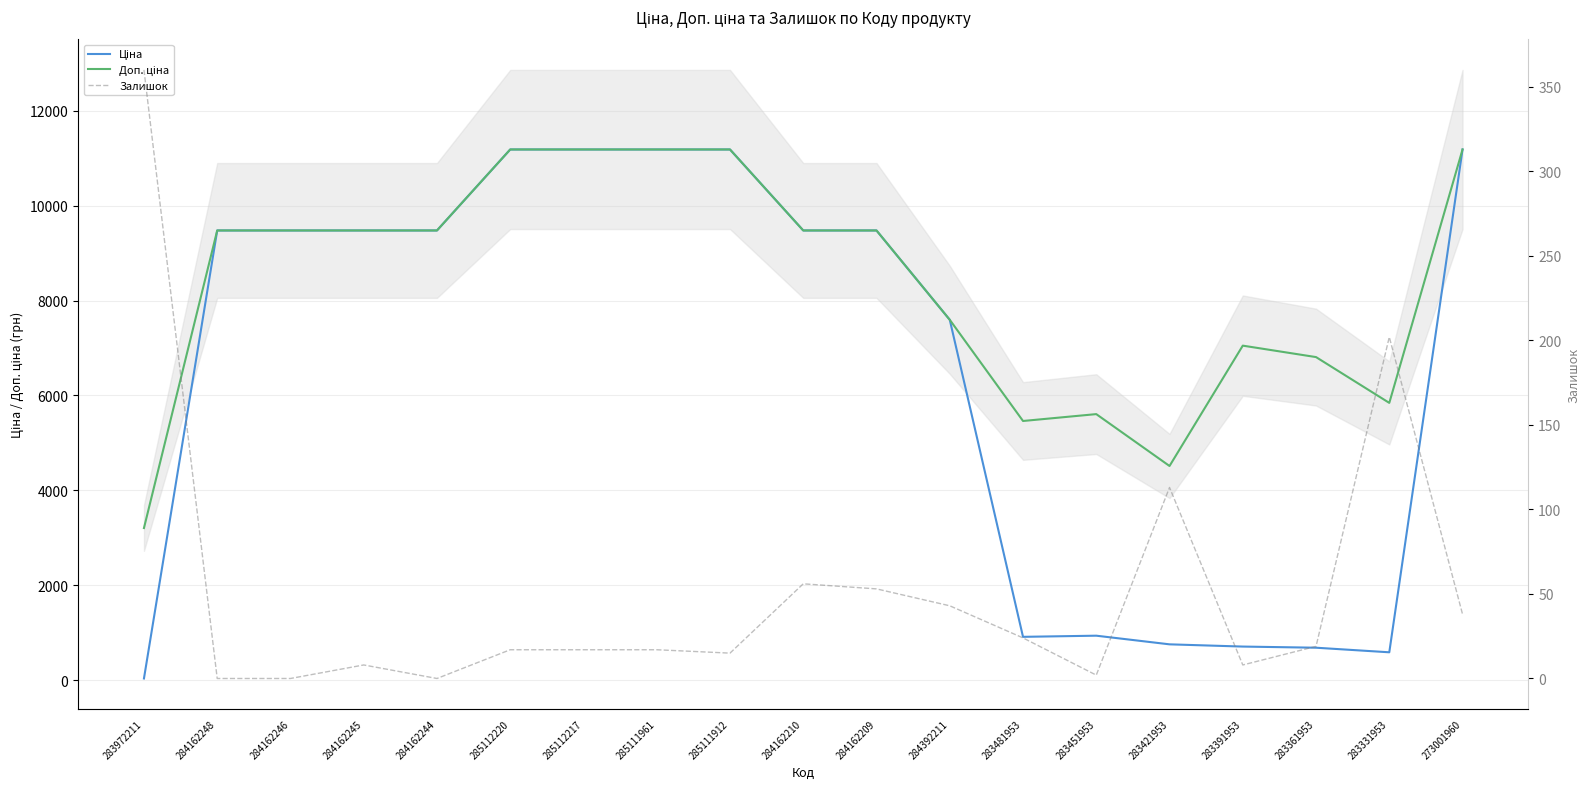

What position from the left is 284162210?

10